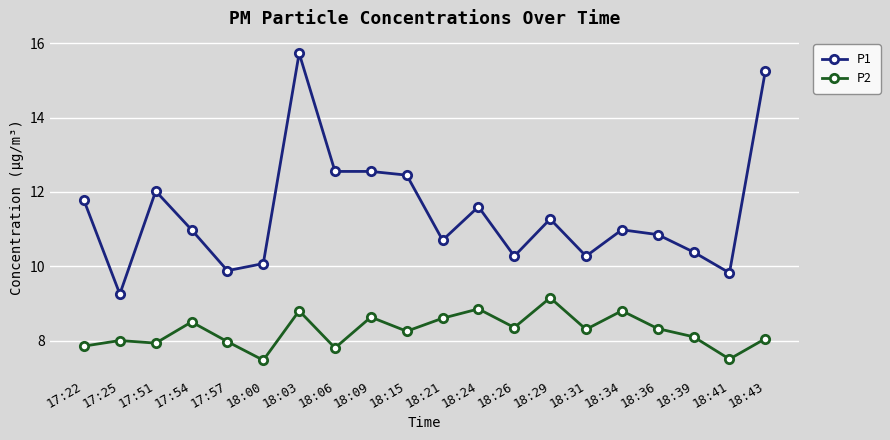

Which series has the widest spread of values?

P1